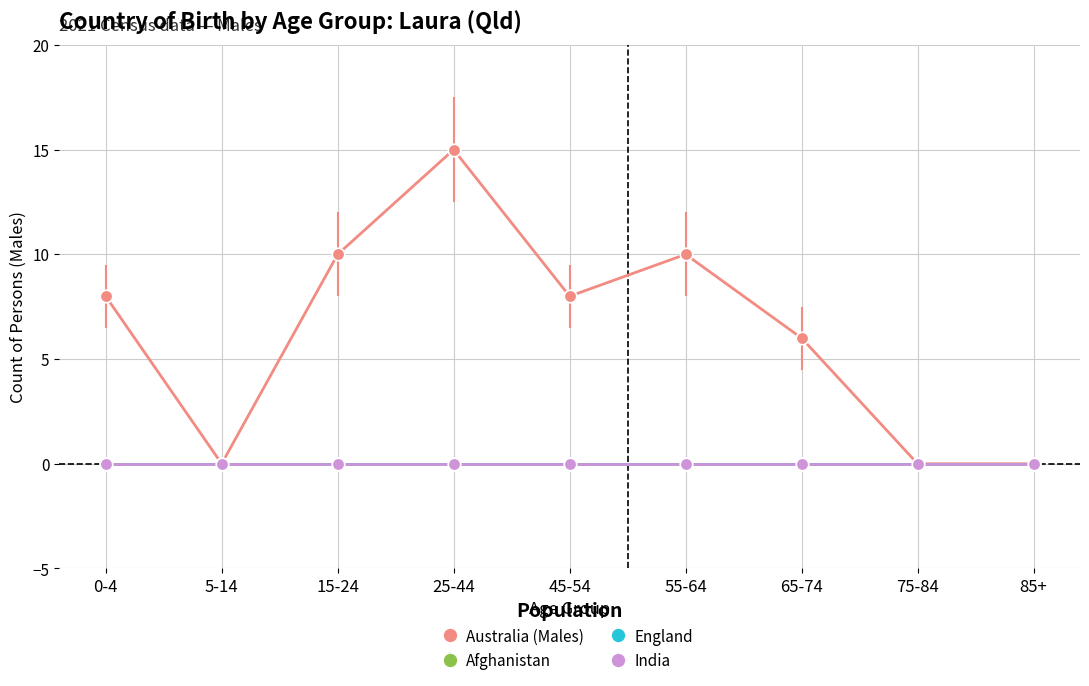

What is the label of the 2nd point from the left?

5-14